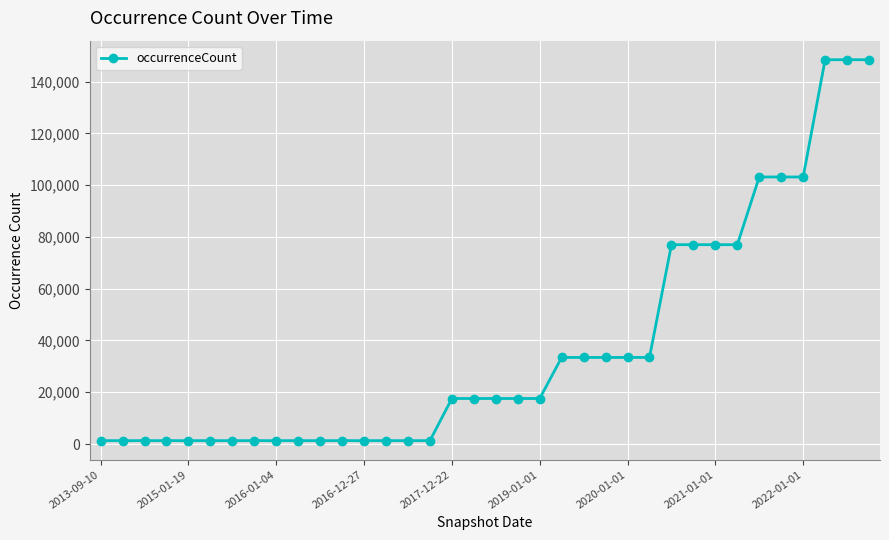

What is the greatest value displayed?

148475